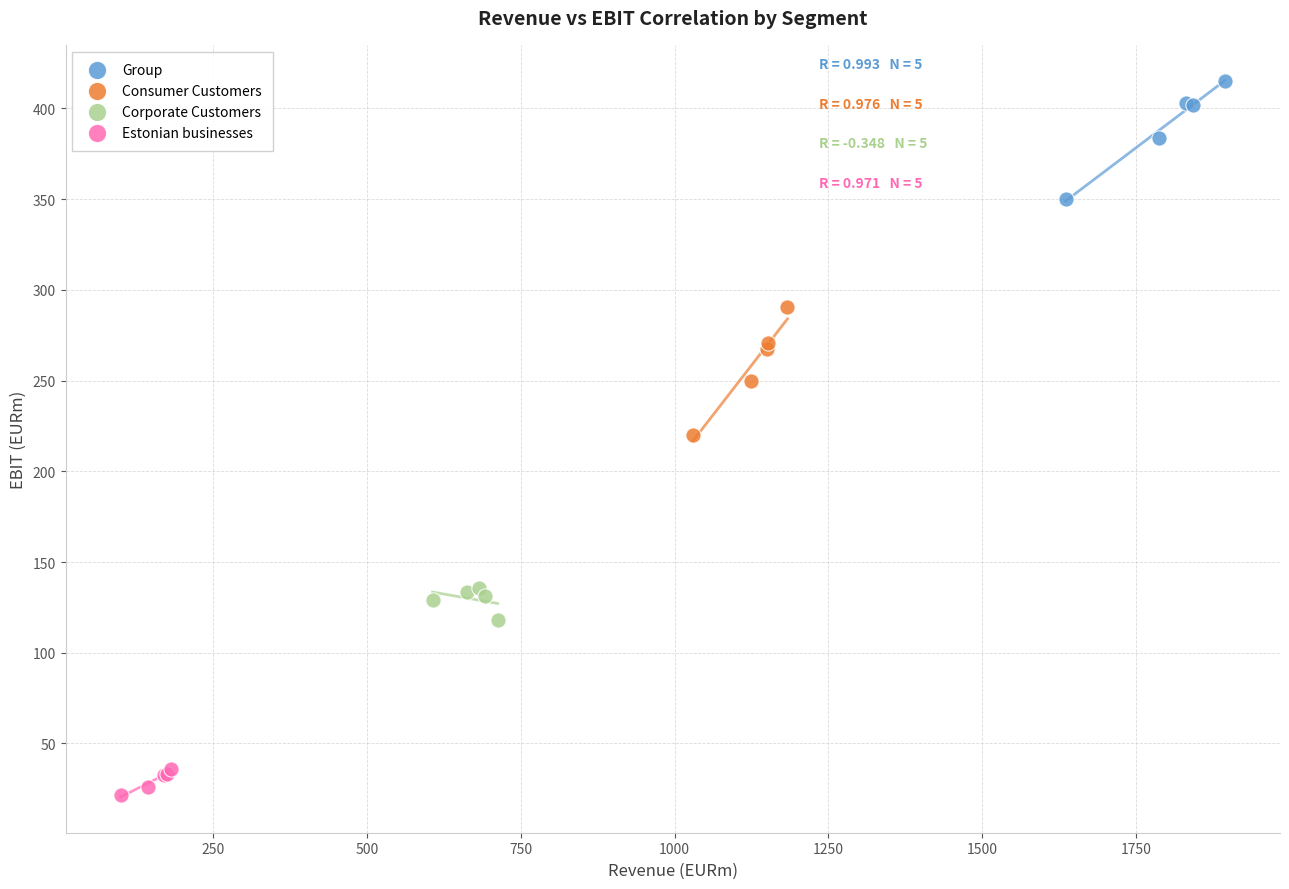

Which series has the widest spread of Y values?

Consumer Customers